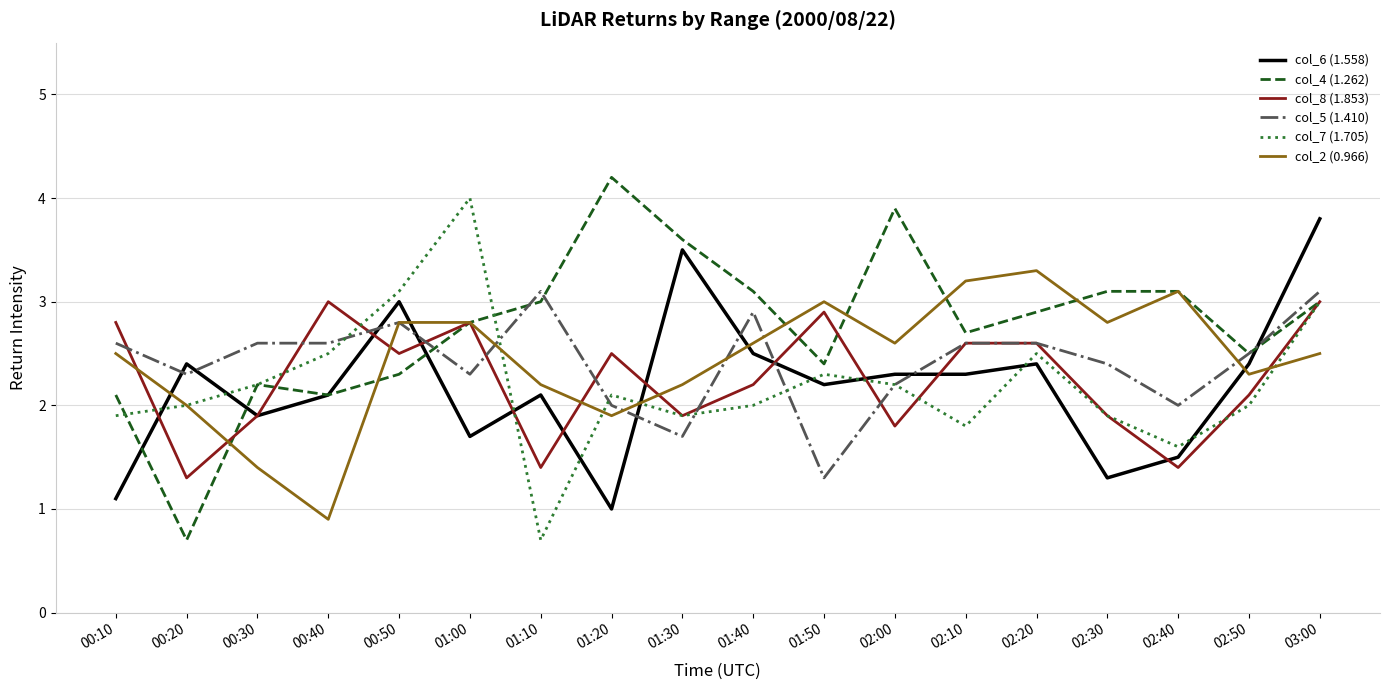

Is the value of col_7 (1.705) at 00:20 greater than the value of col_8 (1.853) at 01:30?

Yes